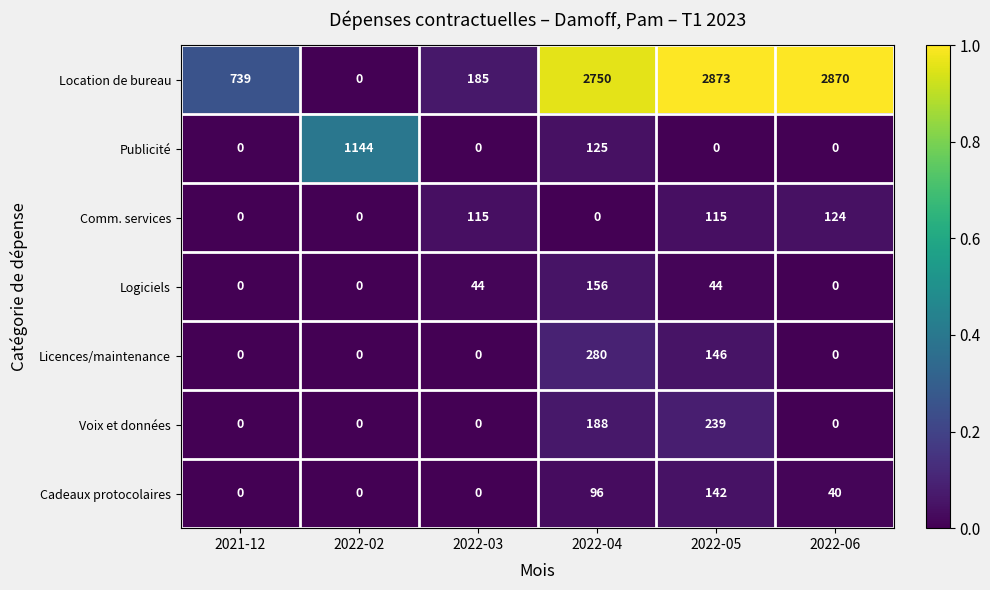

How many categories are shown in the chart?

6